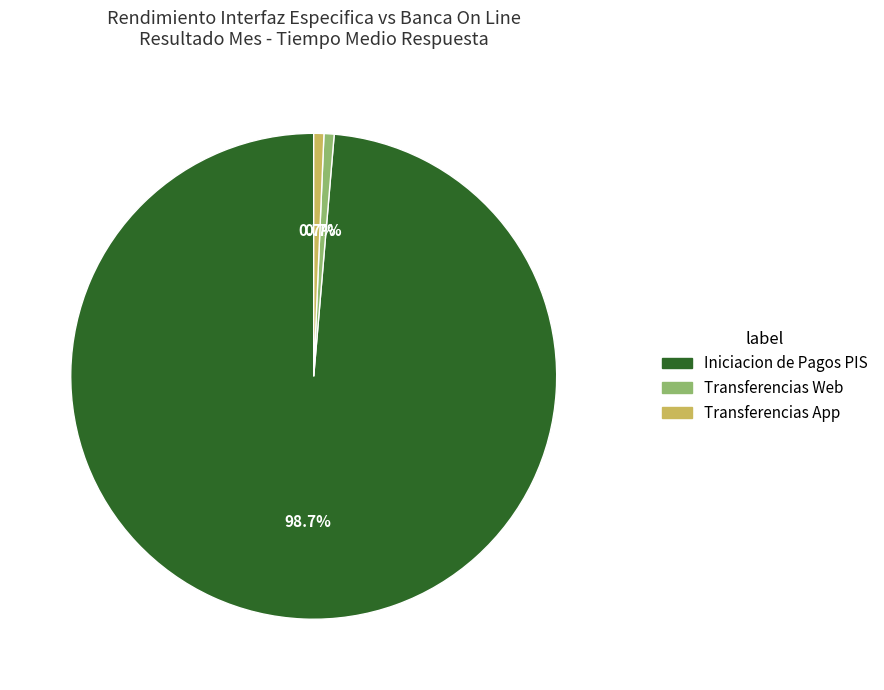

Count the number of slices in the pie.

3